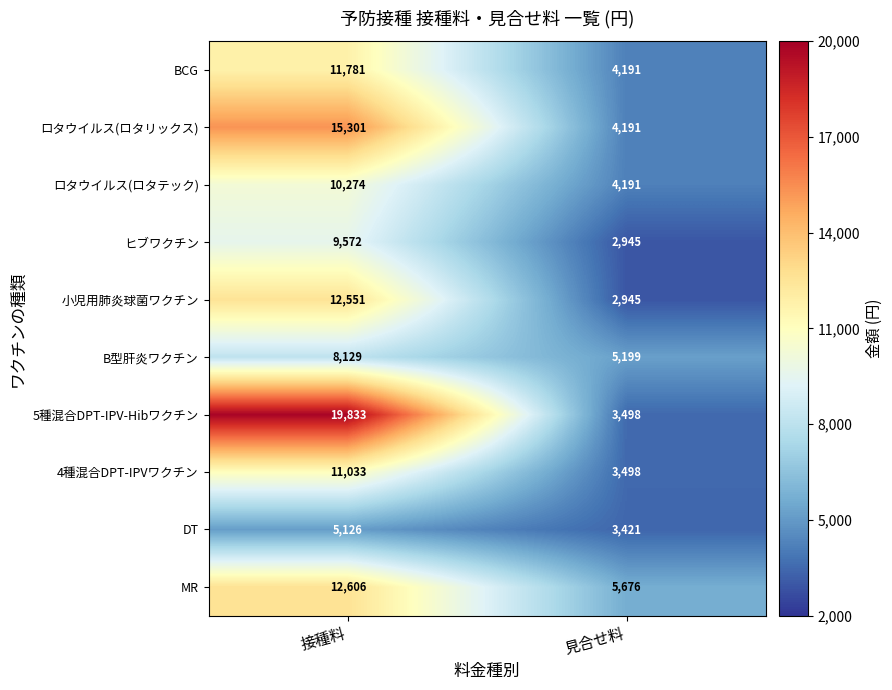

What is the greatest value displayed?

19833